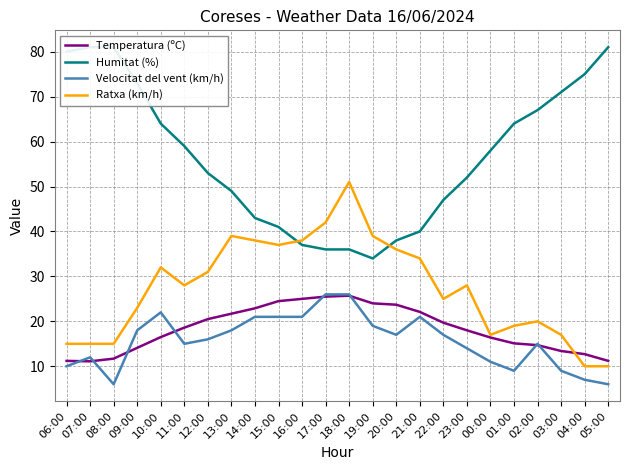

The Velocitat del vent (km/h) series shows 21.3 at 07:00. True or false?

False